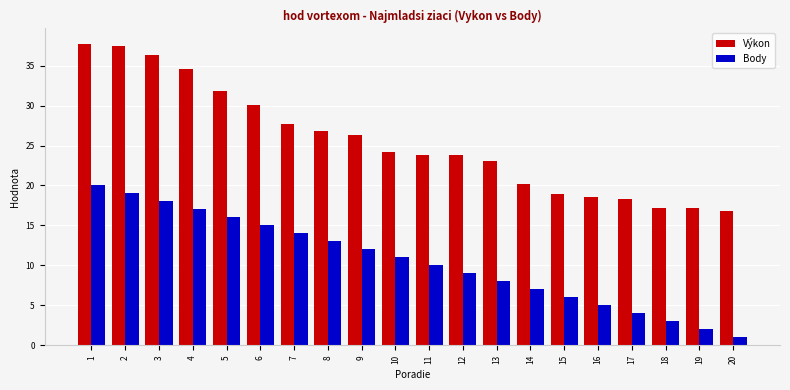

What is the average value of the Výkon series?

25.5